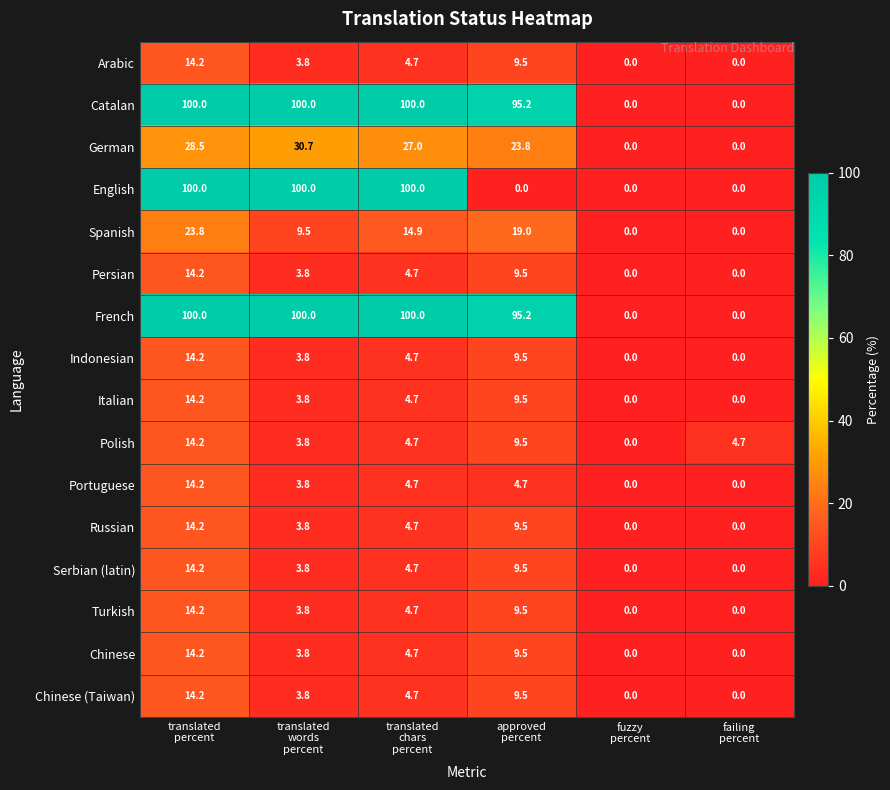

What is the maximum value shown in the chart?

100.0